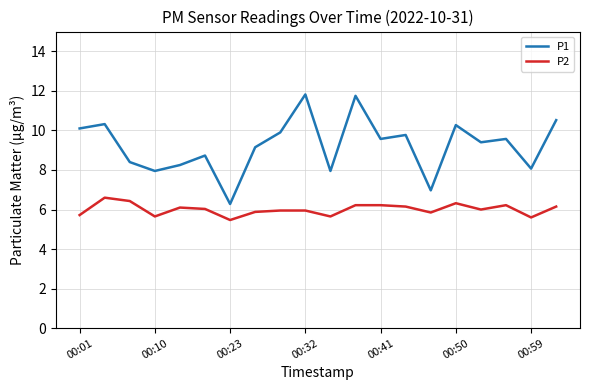

Which series has the widest spread of values?

P1